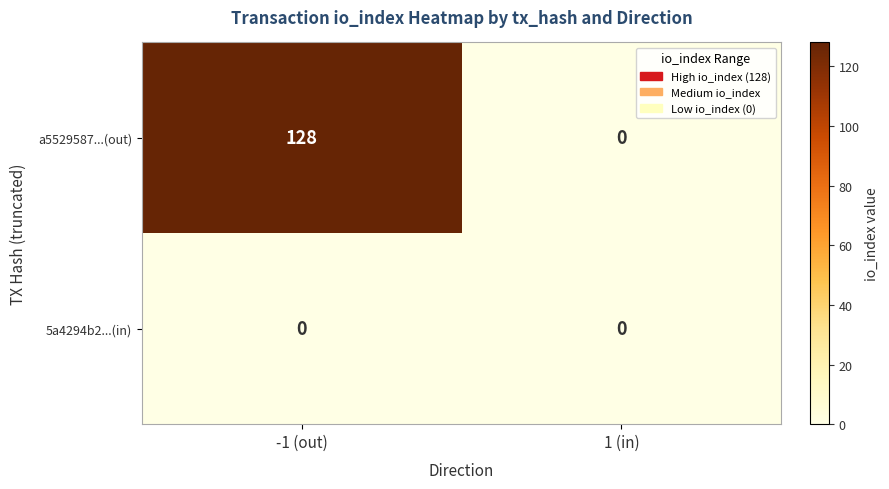

What is the difference between the maximum and minimum values in the a5529587...(out) series?

128